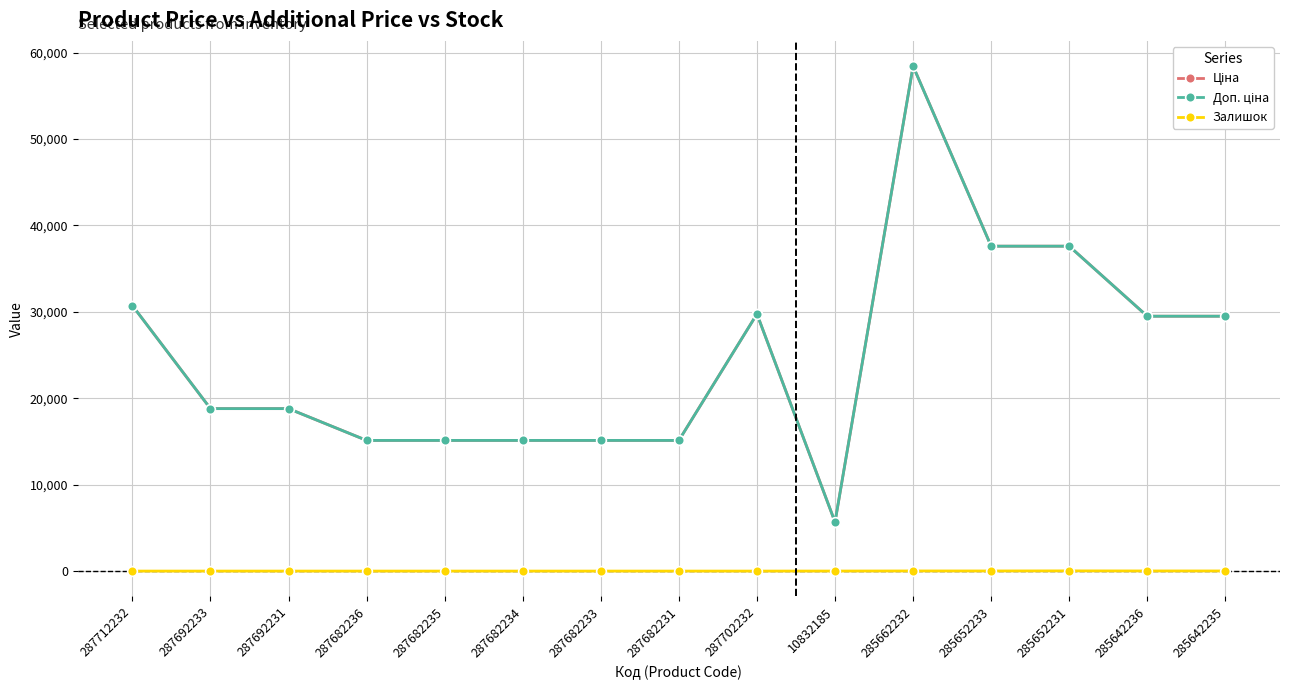

What is the difference between the maximum and second lowest values in the Ціна series?

43306.5